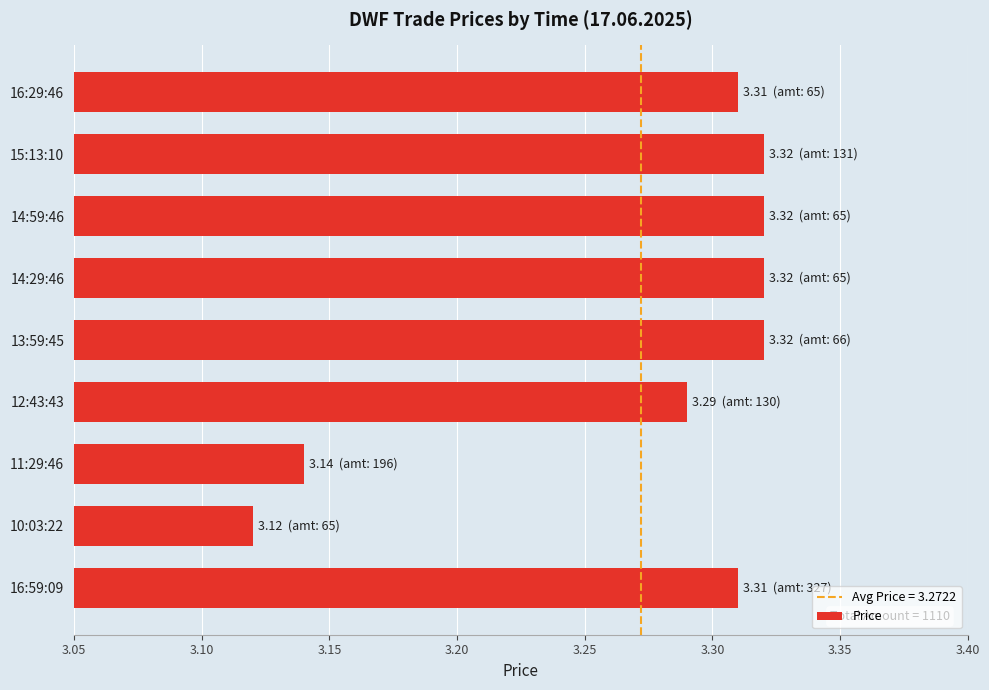

Approximately how many times larger is the value at 16:29:46 compared to 11:29:46?

1.1